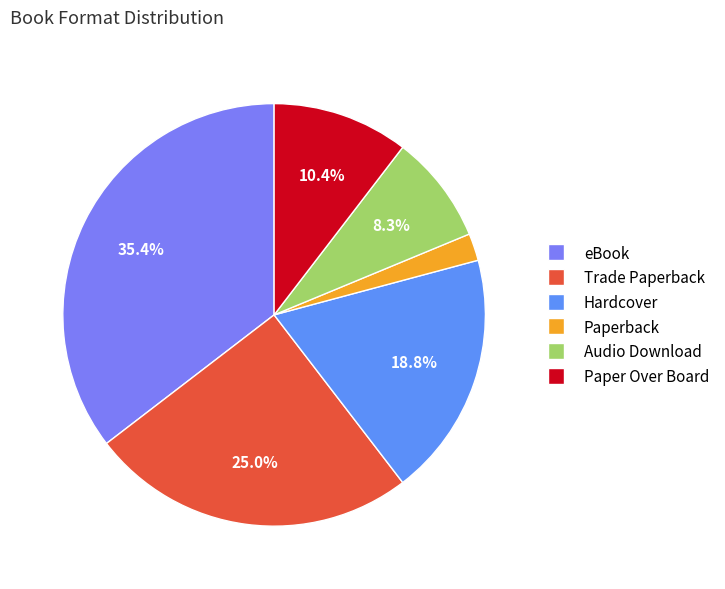

Rank the categories by value from highest to lowest.

eBook, Trade Paperback, Hardcover, Paper Over Board, Audio Download, Paperback